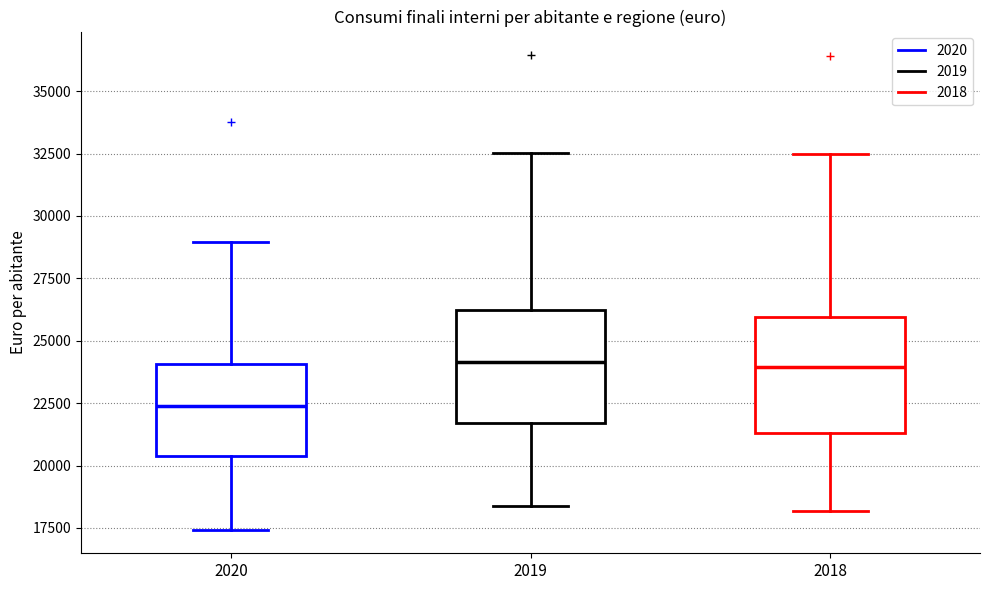

Reading left to right, transcribe this box plot: for each box, give where its median line is, the range the box spans, and where its two whiskers end, as read against the y-axis. The values are not printed on the chart, so give them approximately, as read against the axis.

2020: median 22500, box 20500 to 24000, whiskers 17500 to 29000
2019: median 24000, box 21500 to 26000, whiskers 18500 to 32500
2018: median 24000, box 21500 to 26000, whiskers 18000 to 32500